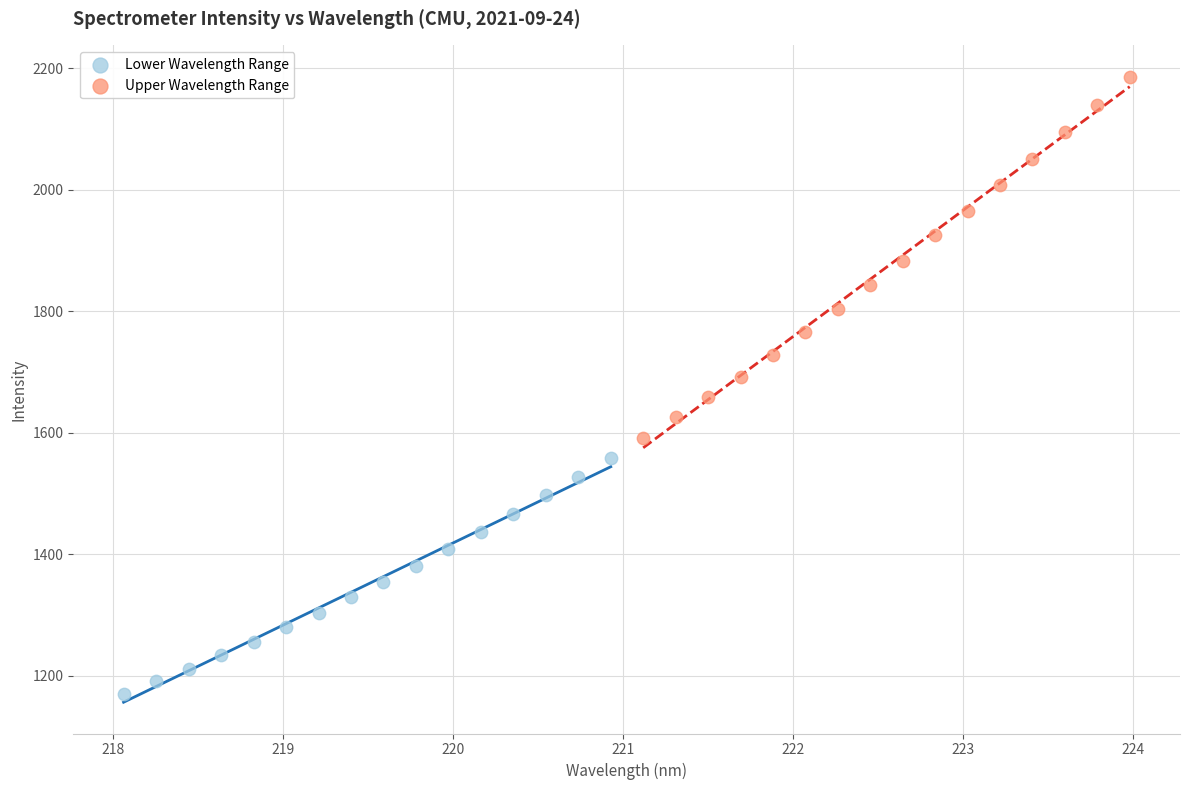

Which series has the largest Y range (max minus min)?

Upper Wavelength Range